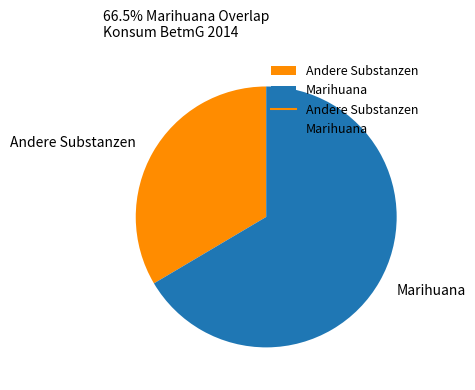

Rank the categories by value from lowest to highest.

Andere Substanzen, Marihuana